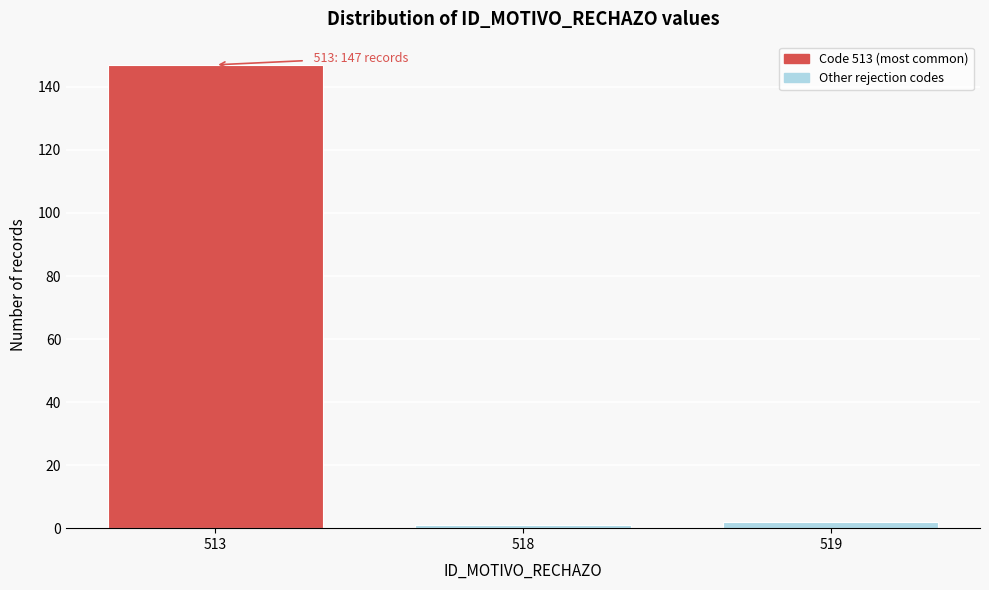

Reading left to right, extract all data points from this chart.

147	1	2